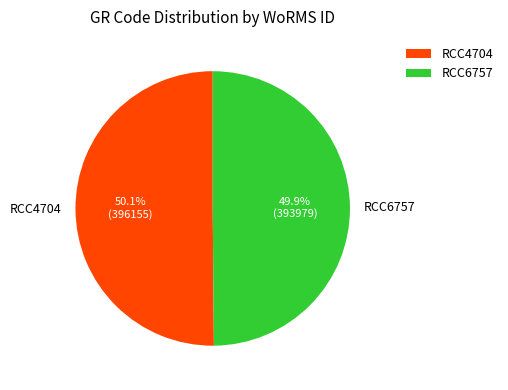

Approximately how many times larger is the value at RCC4704 compared to RCC6757?

1.0